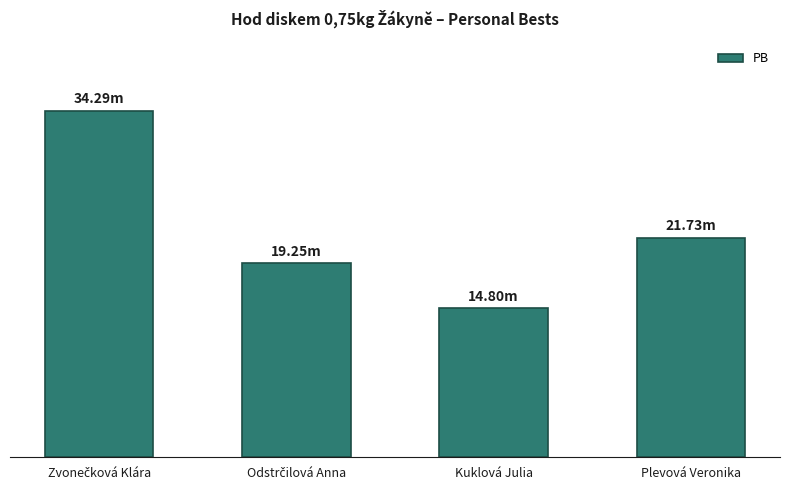

Are the bars horizontal?

No